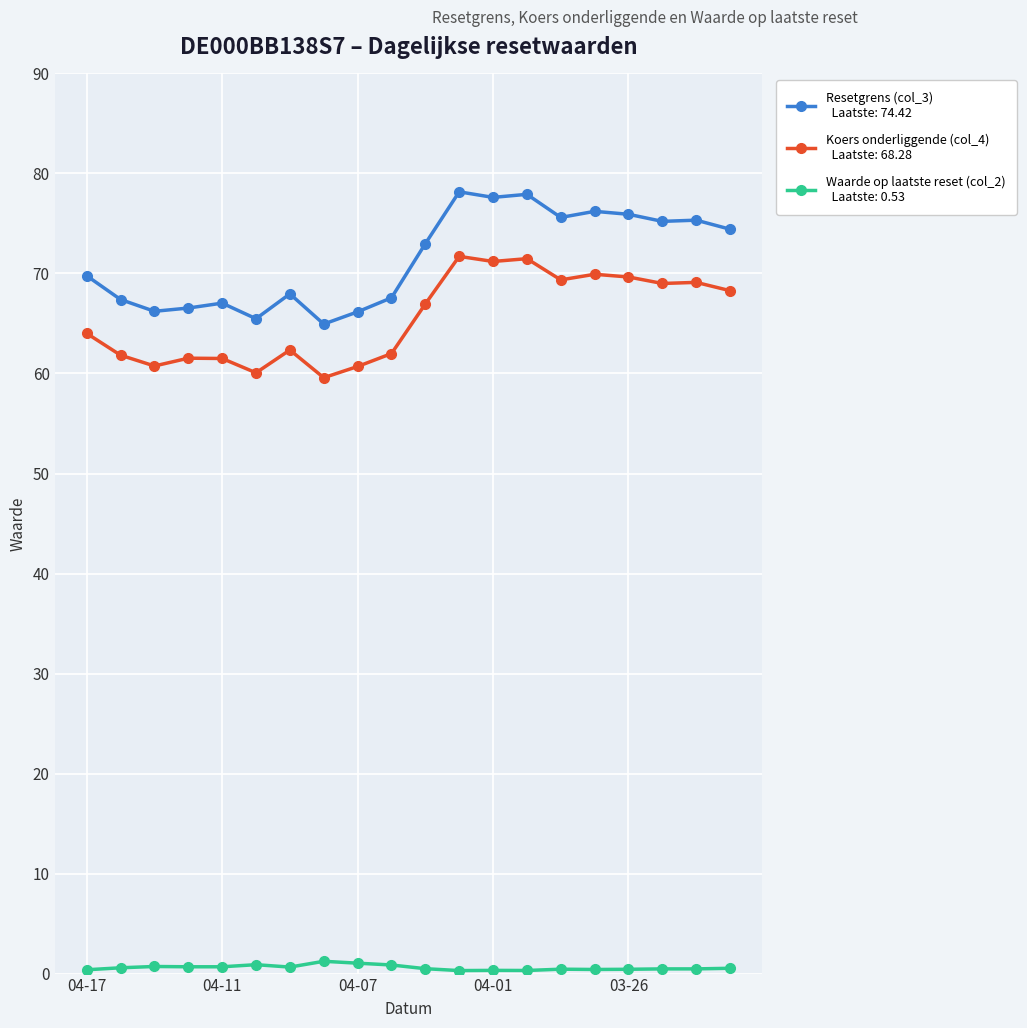

Is this an area chart (filled region under the line)?

No